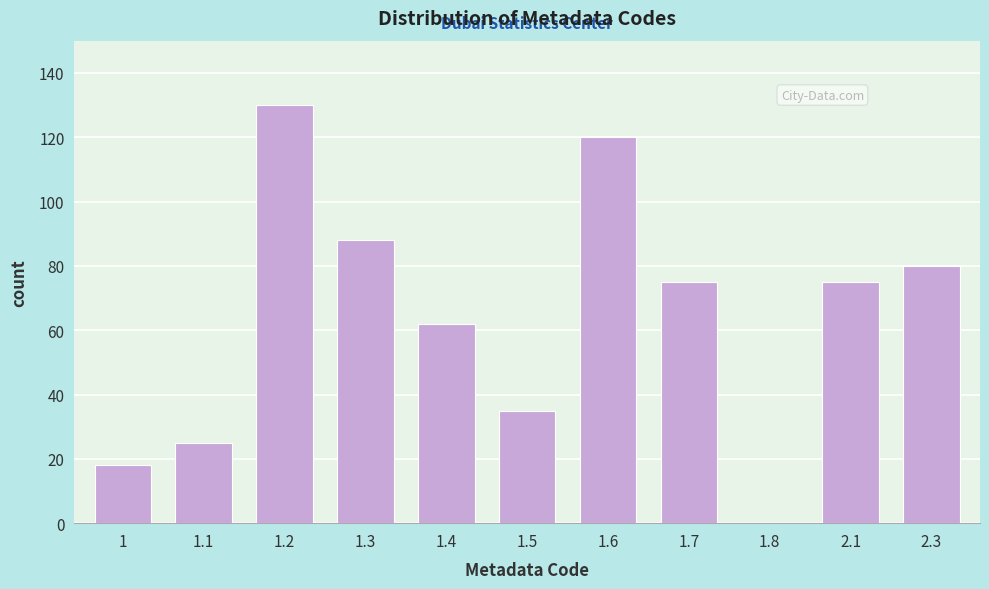

Reading right to left, transcribe all the data shown in this chart.

2.3=80	2.1=75	1.8=0	1.7=75	1.6=120	1.5=35	1.4=62	1.3=88	1.2=130	1.1=25	1=18